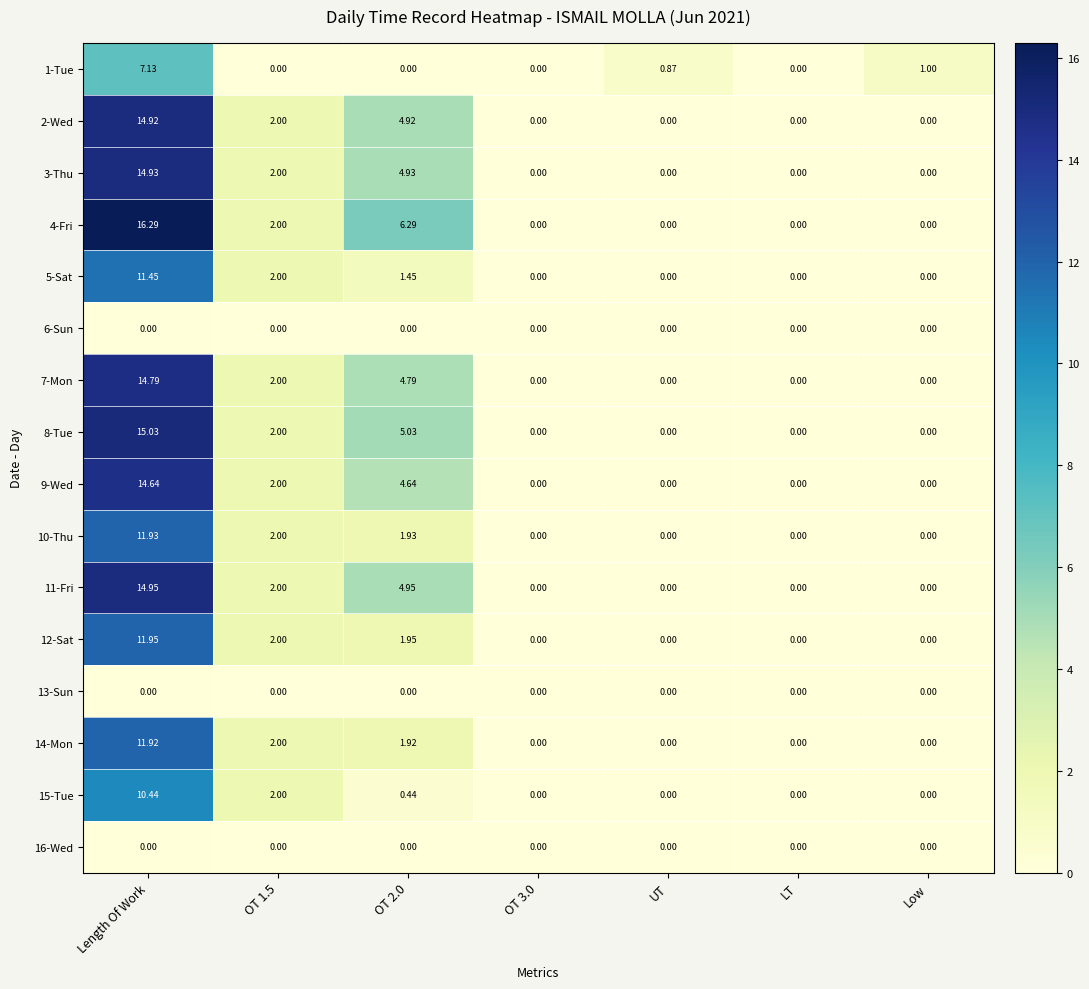

How many series are shown in this chart?

16